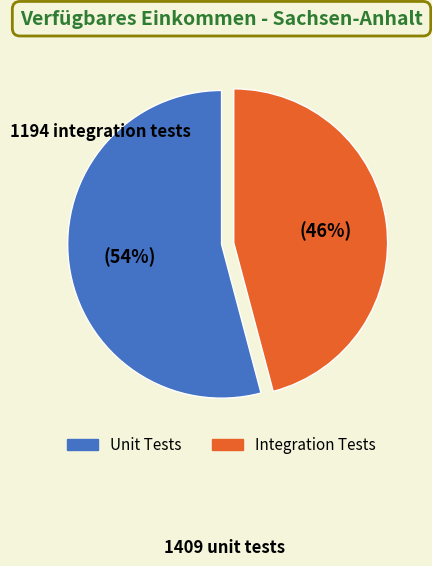

To the nearest percent, what is the difference between the largest and smallest slice percentages?

8%